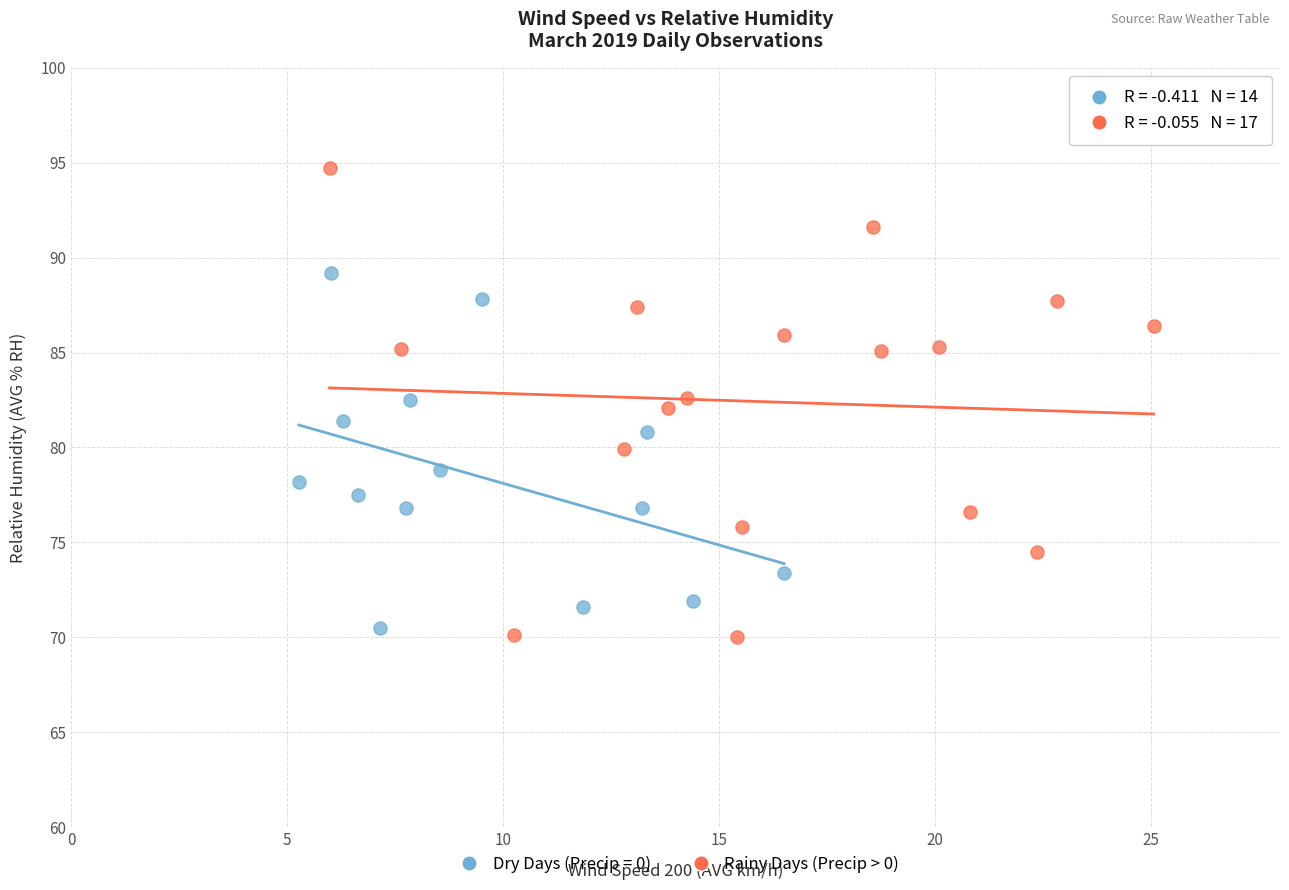

Which series reaches the maximum Y coordinate?

Rainy Days (Precip > 0)